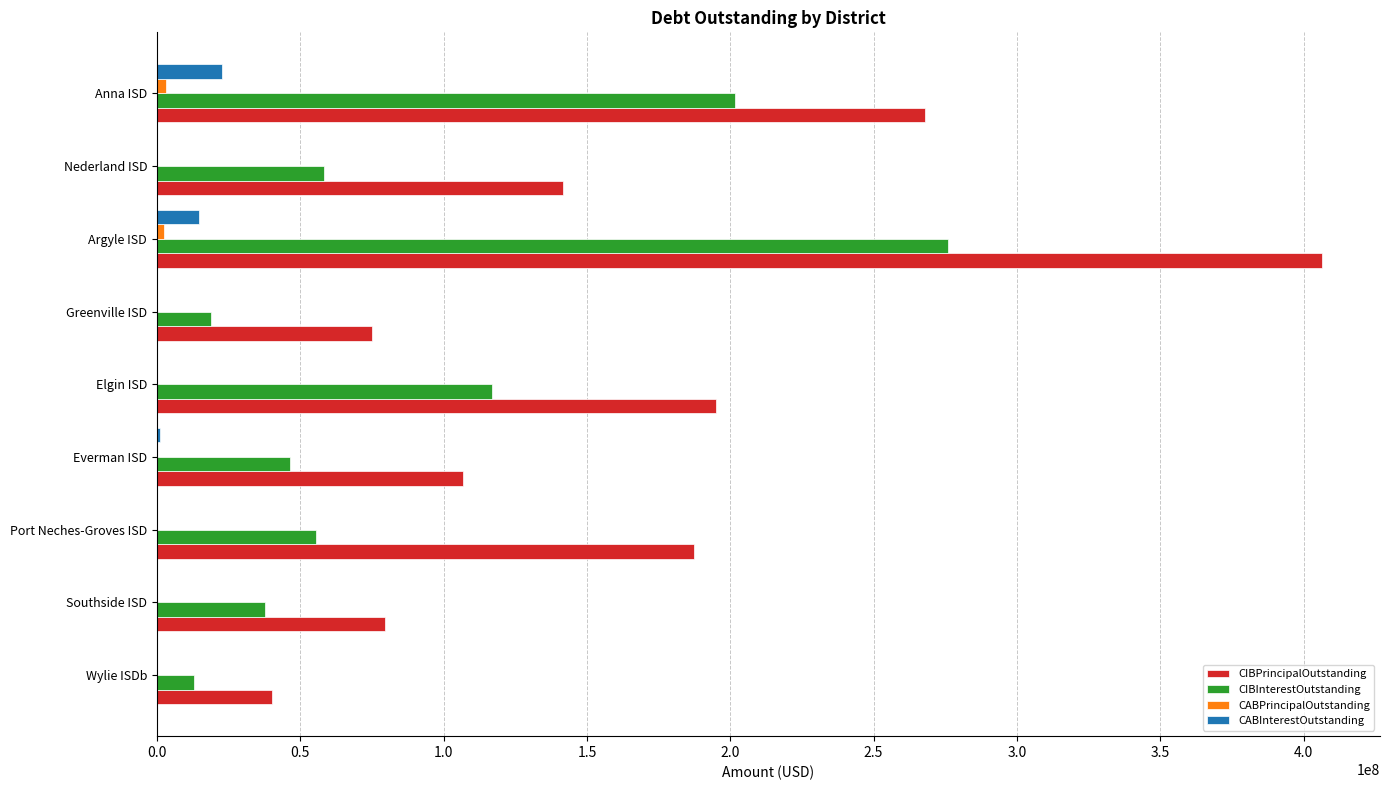

At which category is the sum across all series the highest?

Argyle ISD